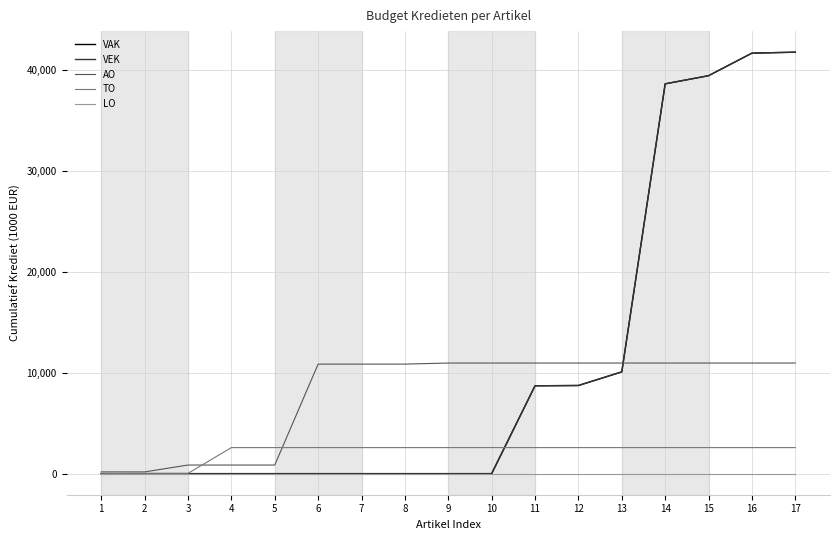

Does the chart have visible grid lines?

Yes